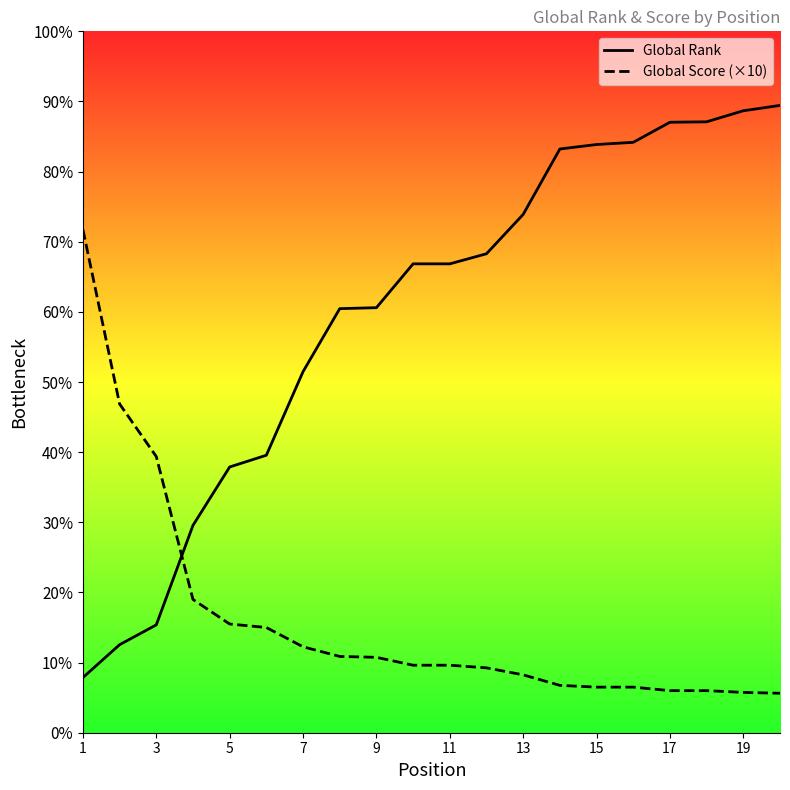

Which series has the largest range (max minus min)?

Global Rank